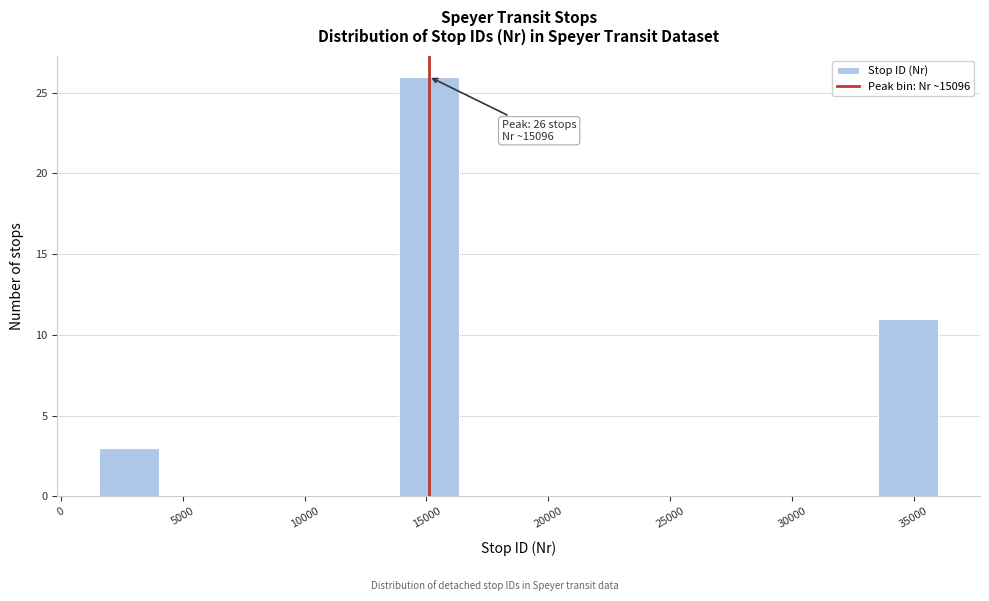

Over which range of the x-axis is the bar tallest?

14000 to 16500